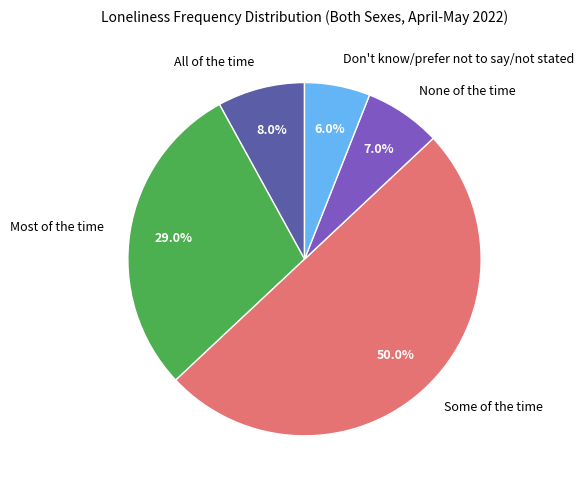

To the nearest percent, what percentage of the pie is Don't know/prefer not to say/not stated?

6%